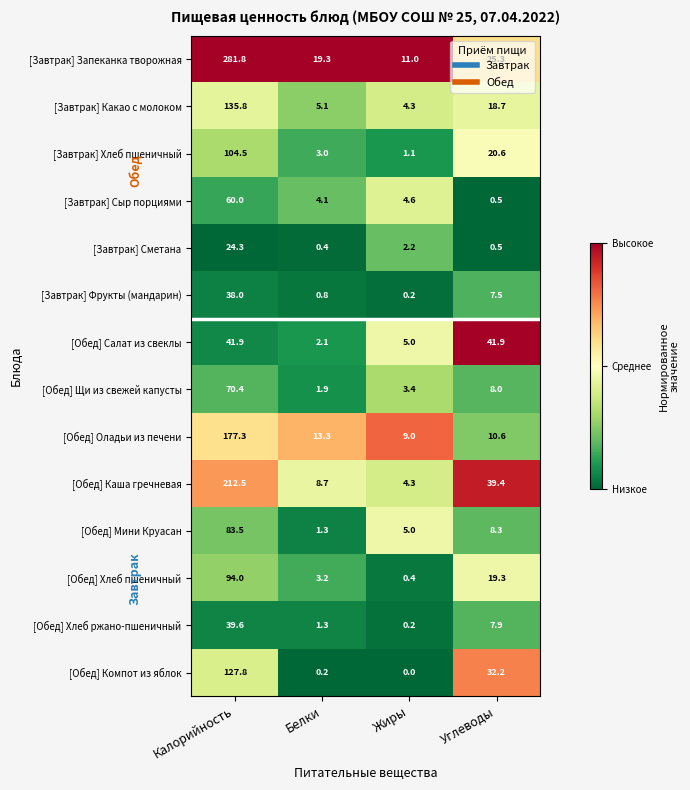

What is the greatest value displayed?

281.8